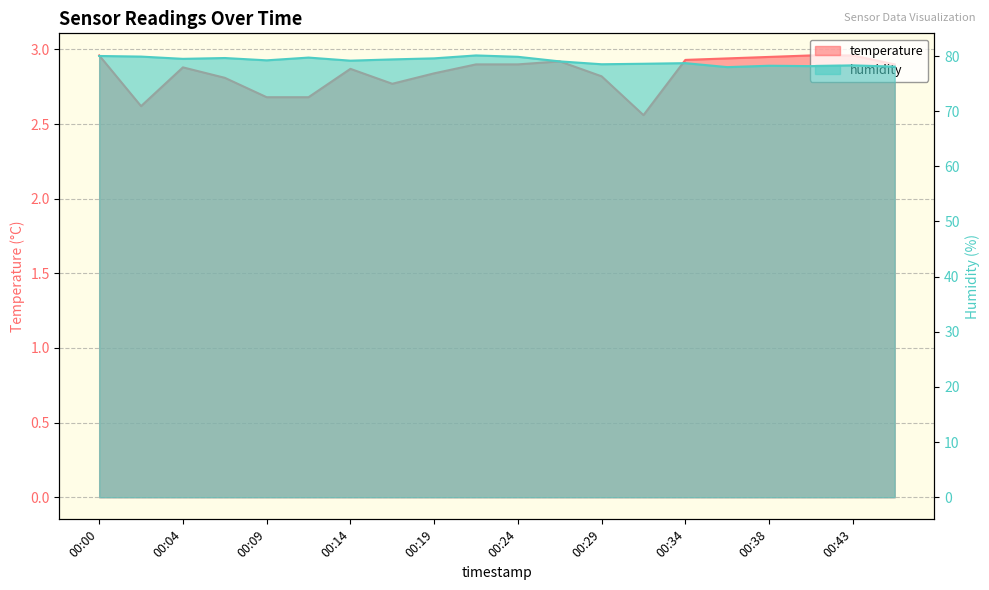

What is the lowest value of the humidity series?

78.0